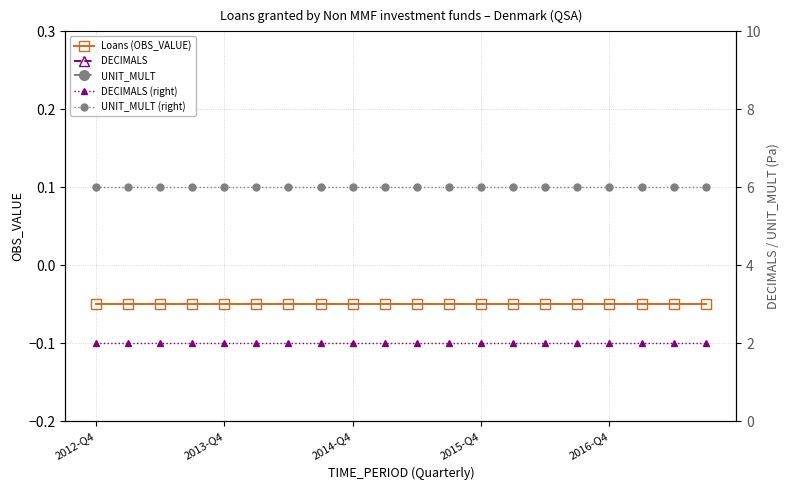

True or false: DECIMALS (right) and Loans (OBS_VALUE) cross at least once.

False